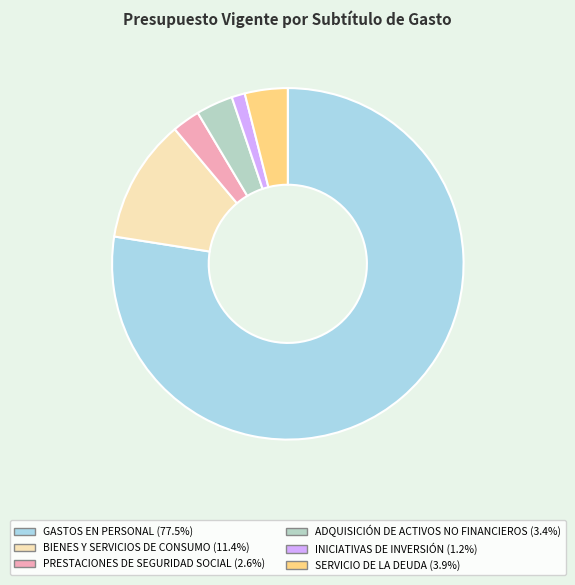

How much of the chart is everything except SERVICIO DE LA DEUDA?

96.1%